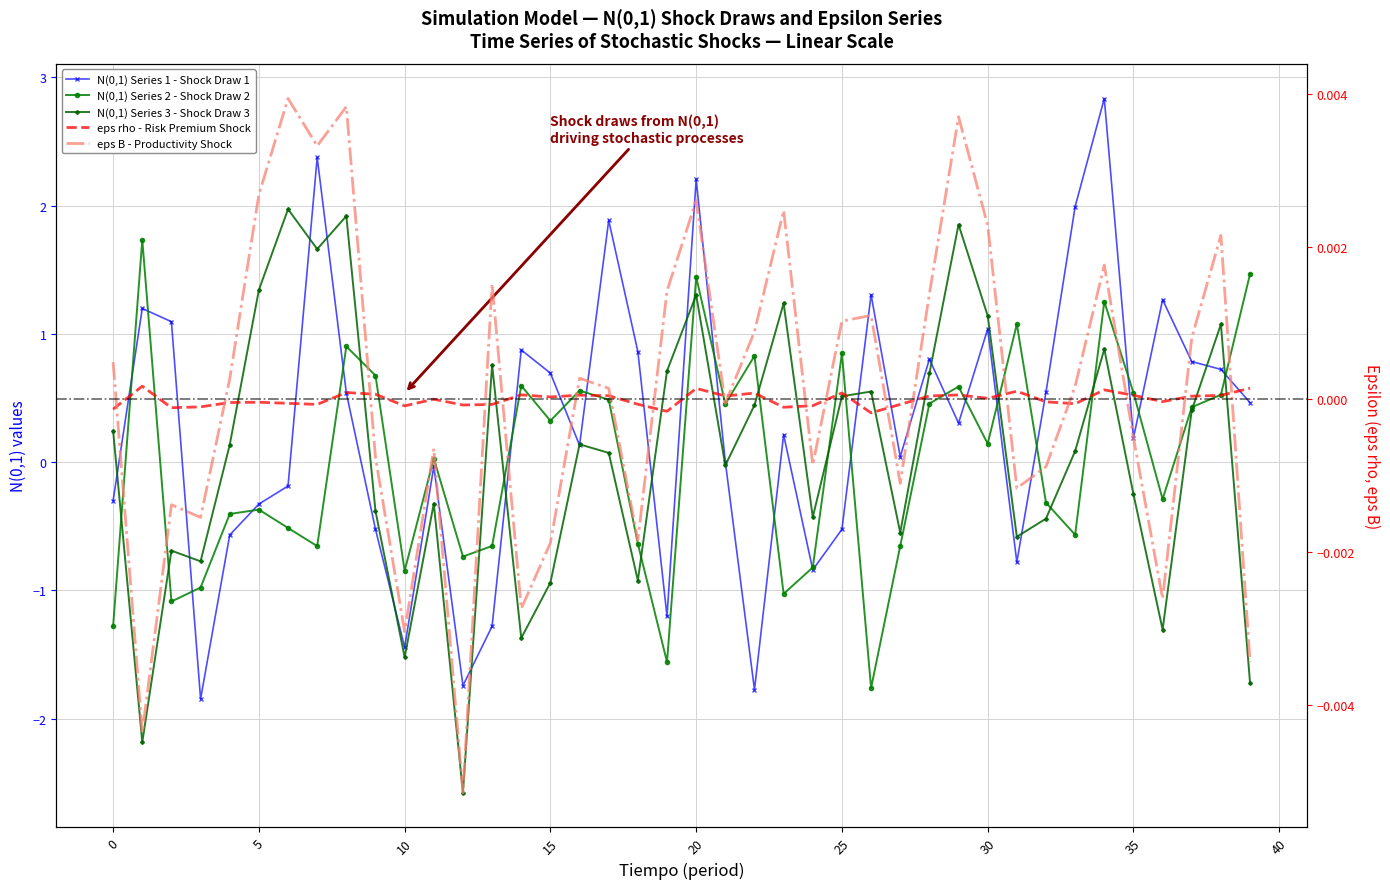

What is the difference between the N(0,1) Series 3 - Shock Draw 3 values at 21 and 34?

0.9